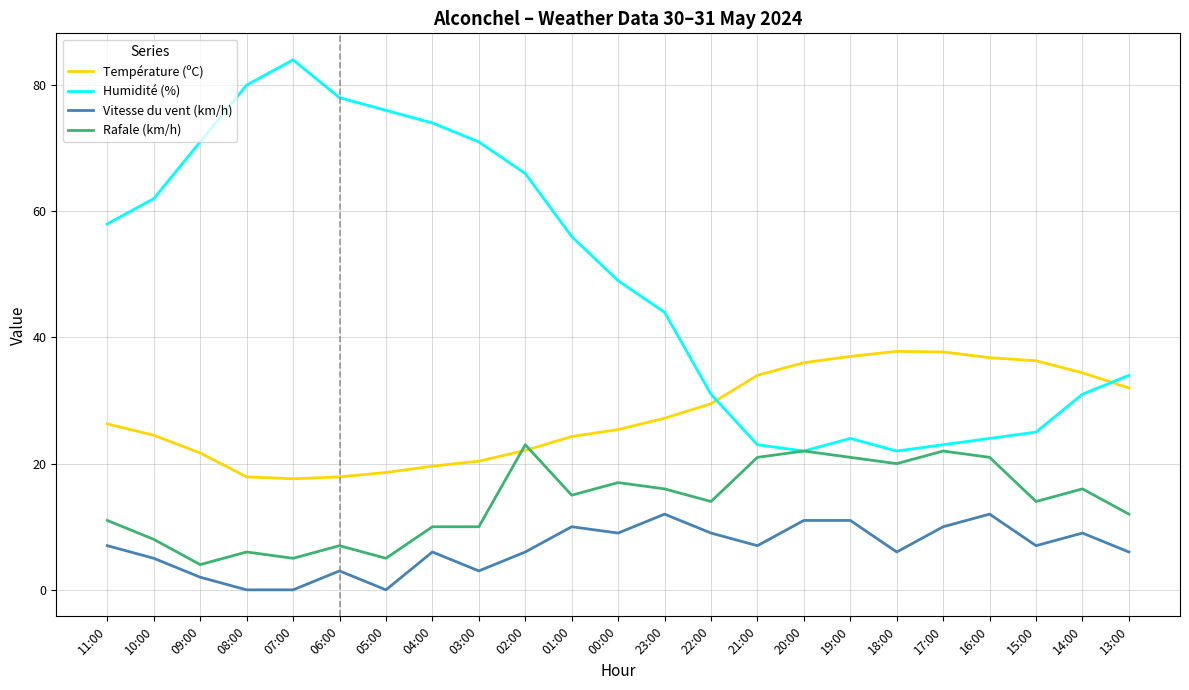

What is the sum of all Humidité (%) values?

1128.0